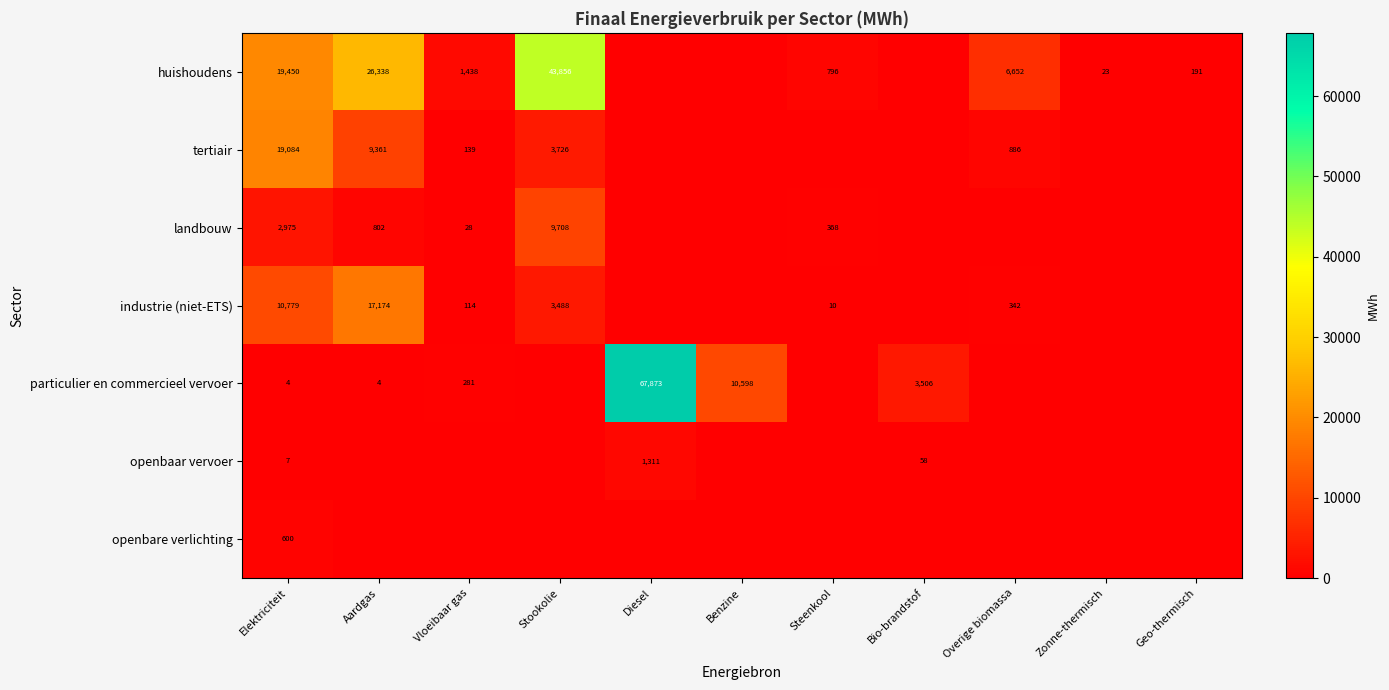

What is the spread (max minus min) of values at Zonne-thermisch?

23.4